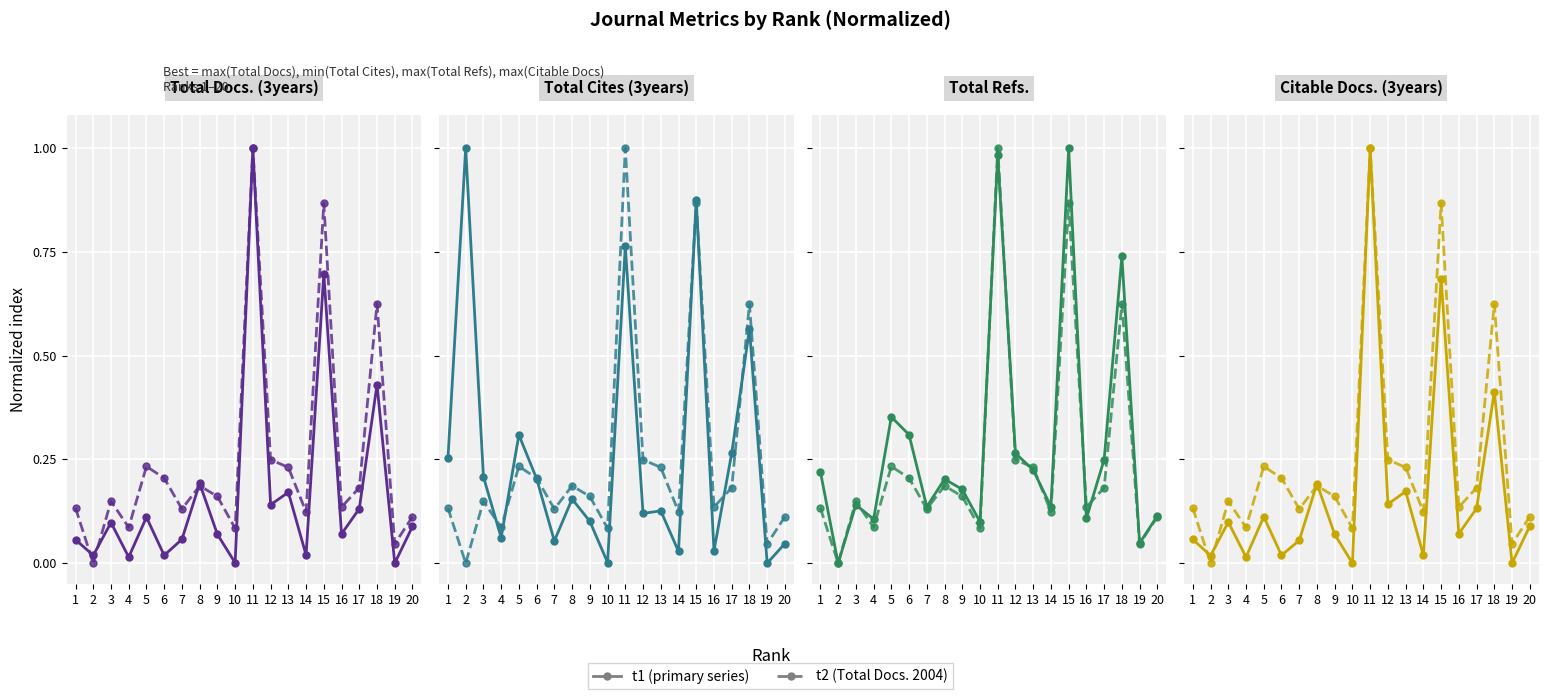

What is the average value of the t2 series?

0.2